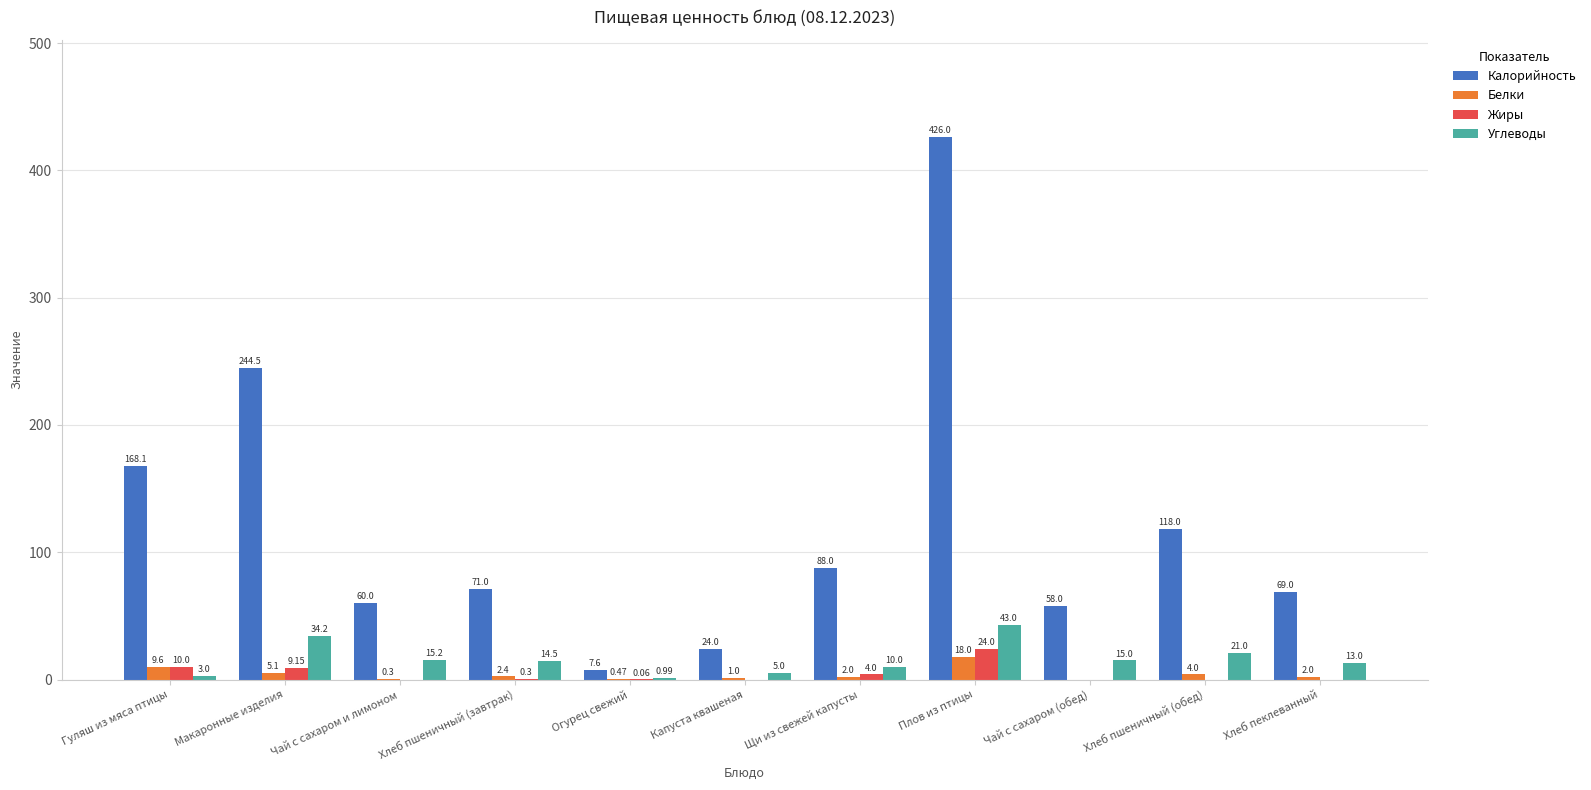

Where does the Белки series first go above 2?

Гуляш из мяса птицы